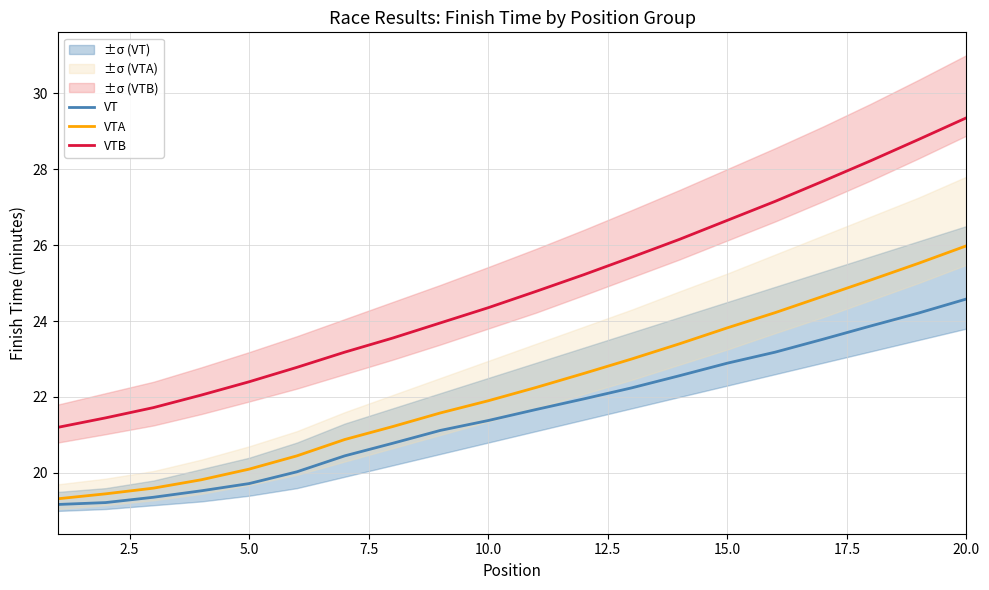

True or false: VT has a value of 6.3 at 5.0.

False